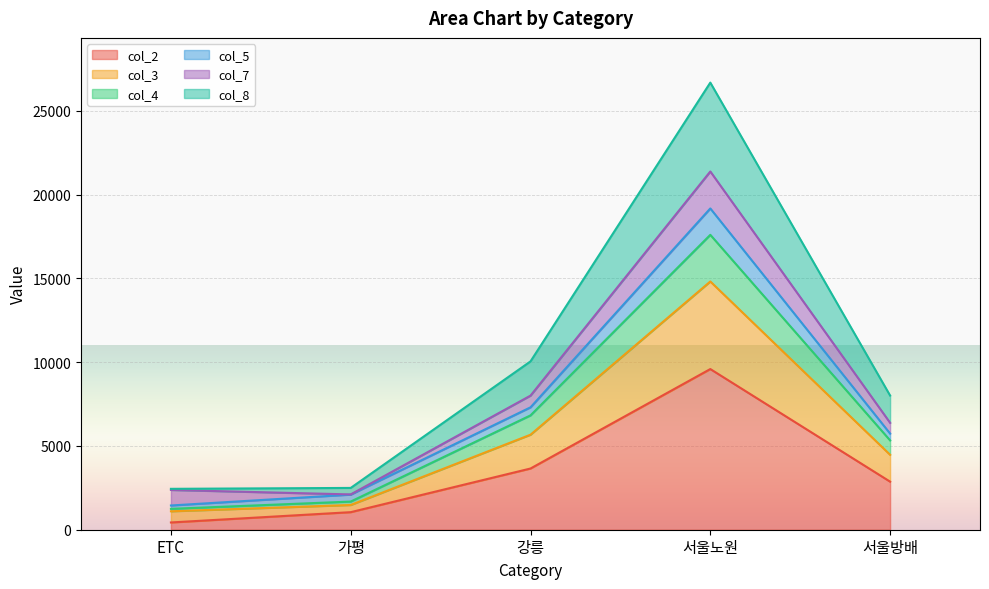

The value of col_2 at 강릉 is 3654. True or false?

True